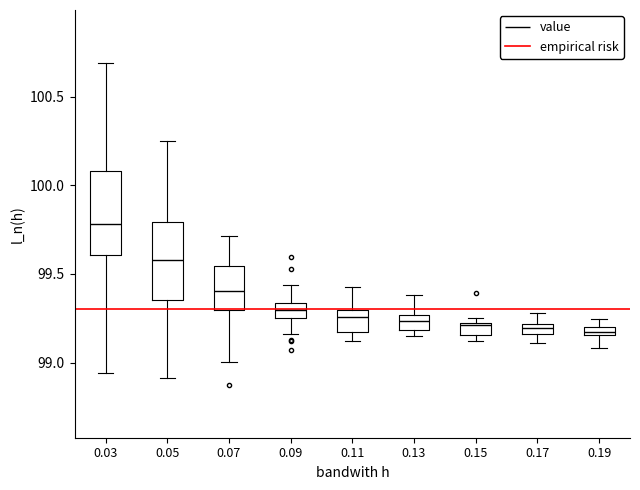

Where is the upper edge of the box at x = 0.07 on the y-axis? The values are not printed on the chart, so give them approximately, as read against the axis.

99.55